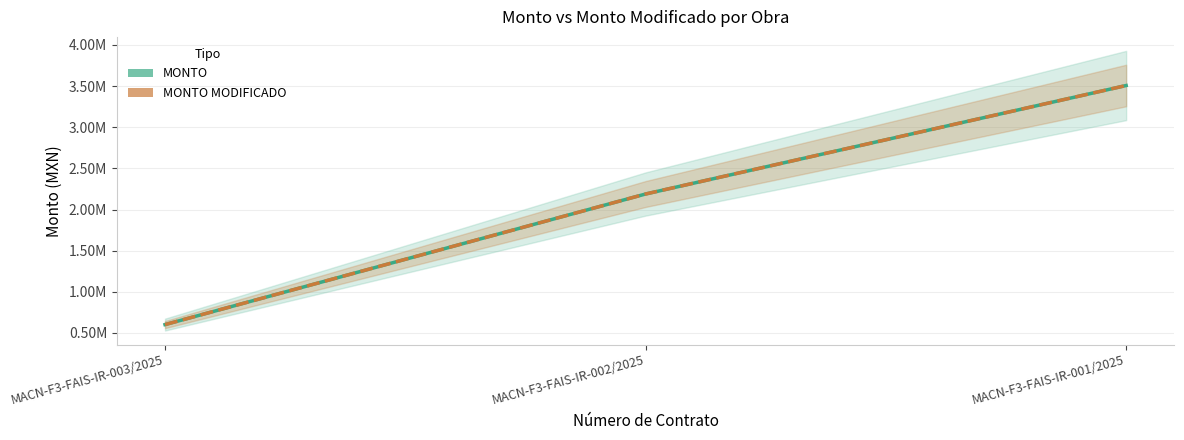

Between MACN-F3-FAIS-IR-002/2025 and MACN-F3-FAIS-IR-003/2025, which is larger?

MACN-F3-FAIS-IR-002/2025